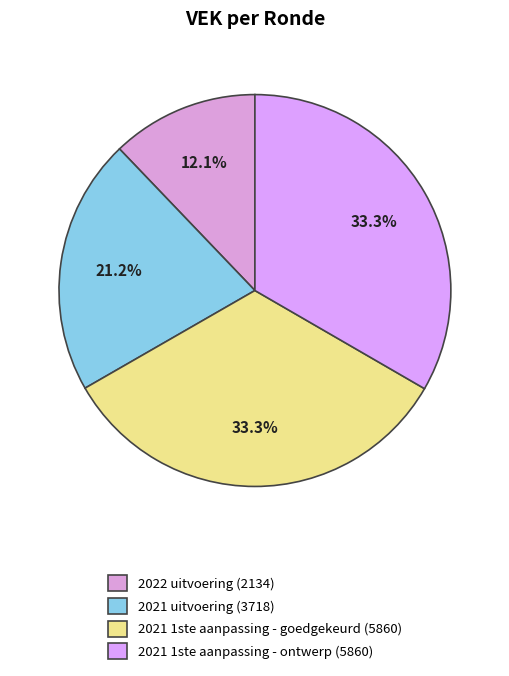

To the nearest percent, what percentage of the pie is 2021 1ste aanpassing - goedgekeurd?

33%